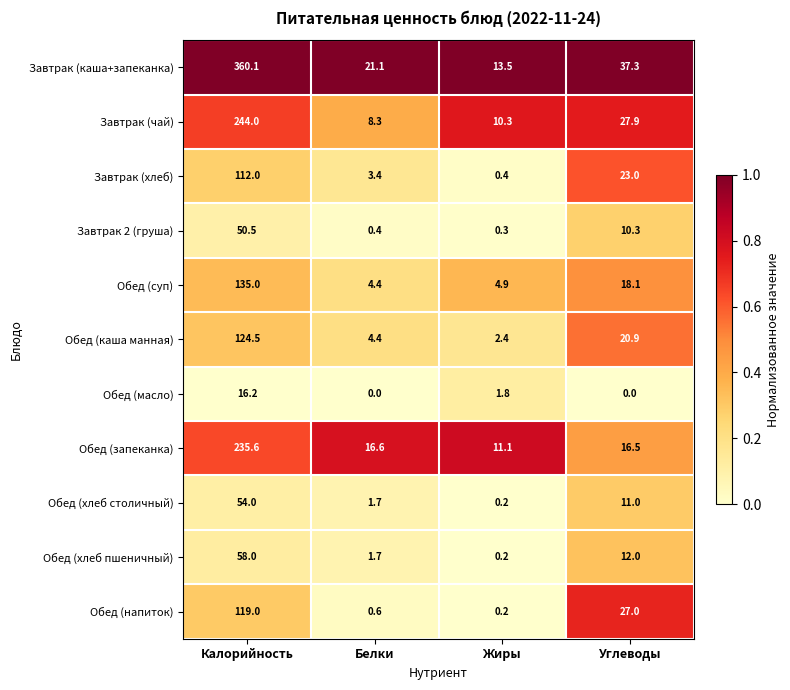

Which series has the largest range (max minus min)?

Завтрак (каша+запеканка)